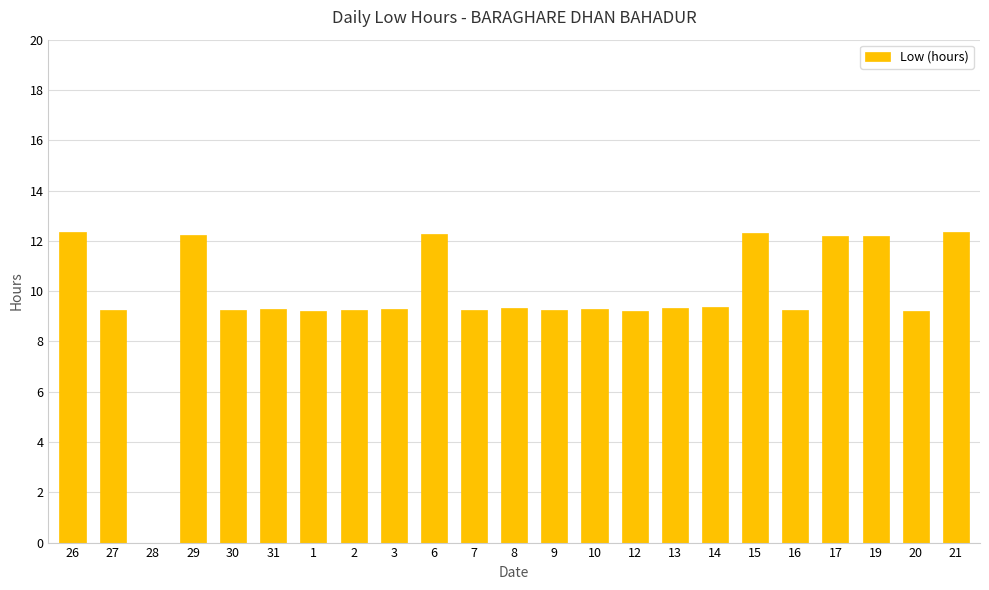

True or false: the data shows 21.8 at 26.

False